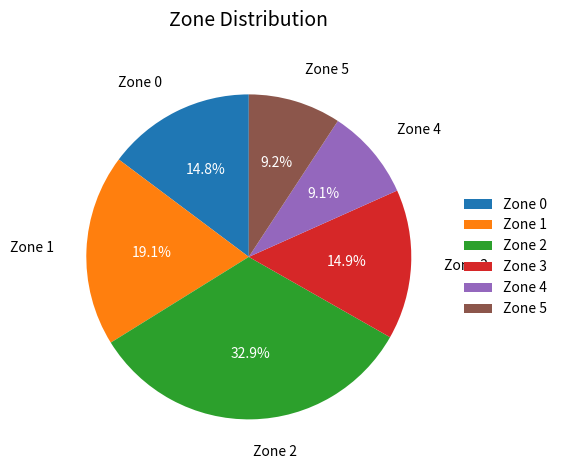

To the nearest percent, what is the difference between the largest and smallest slice percentages?

24%